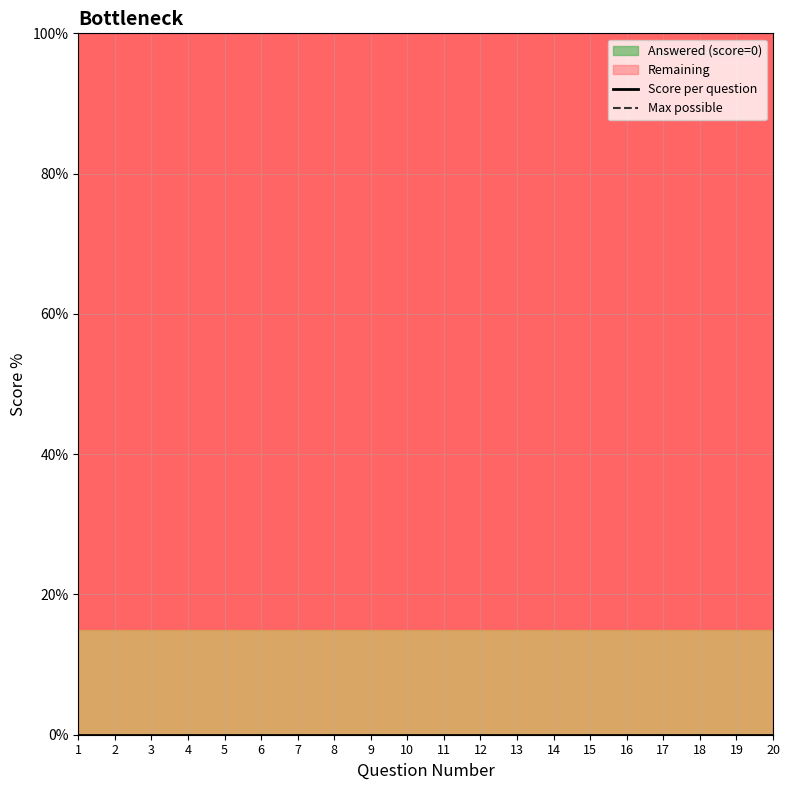

Between 12 and 13, which is larger?

12